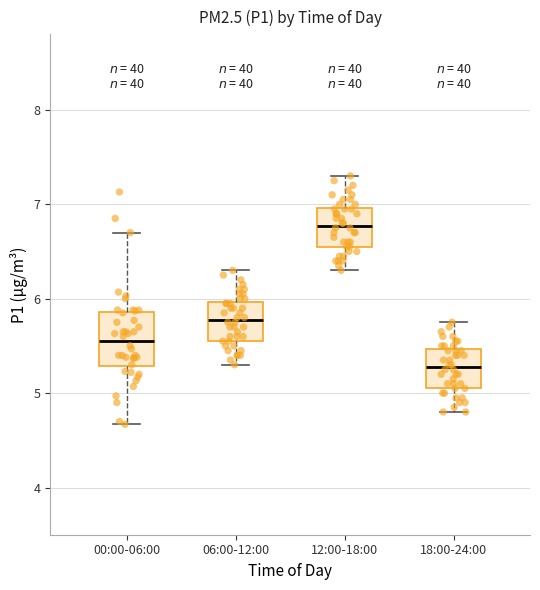

Reading left to right, transcribe this box plot: for each box, give where its median line is, the range the box spans, and where its two whiskers end, as read against the y-axis. The values are not printed on the chart, so give them approximately, as read against the axis.

00:00-06:00: median 5.6, box 5.3 to 5.9, whiskers 4.7 to 6.7
06:00-12:00: median 5.8, box 5.6 to 6.0, whiskers 5.3 to 6.3
12:00-18:00: median 6.8, box 6.6 to 7.0, whiskers 6.3 to 7.3
18:00-24:00: median 5.3, box 5.1 to 5.5, whiskers 4.8 to 5.8